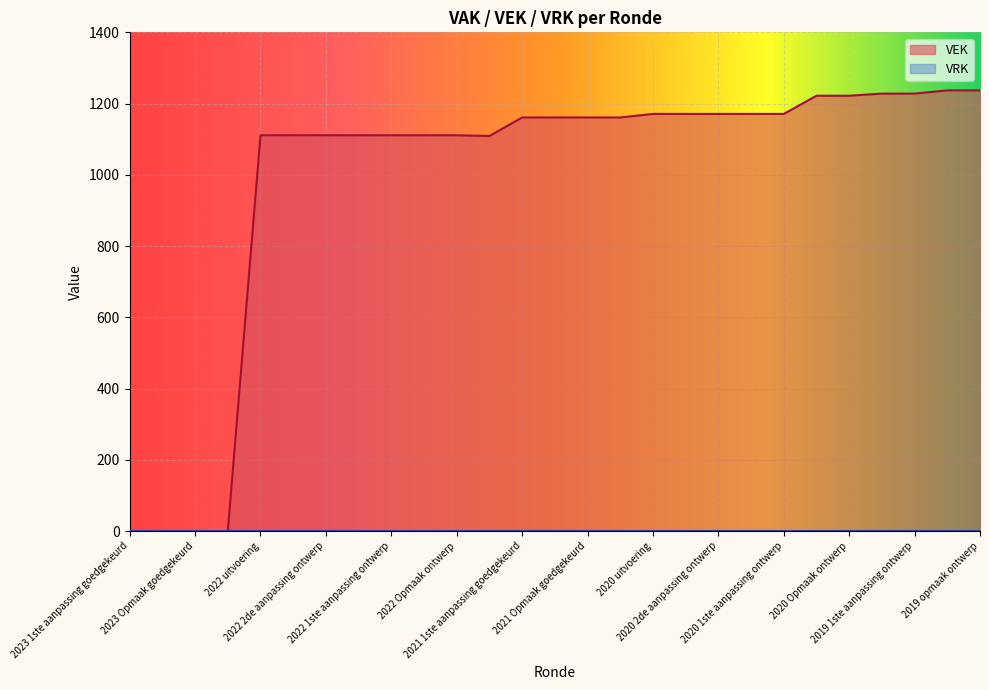

What is the value of the 23rd point from the left?

1222